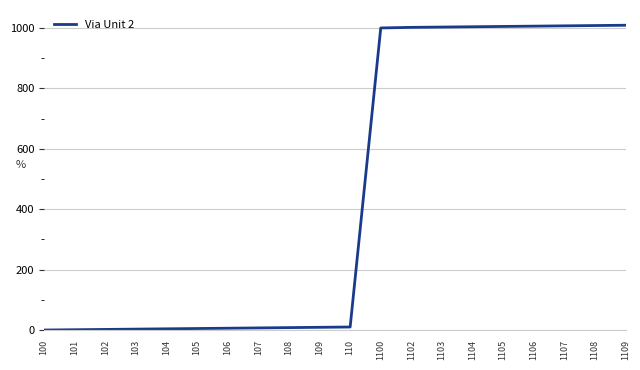

Is it true that the value at 1102 is 1389?

False